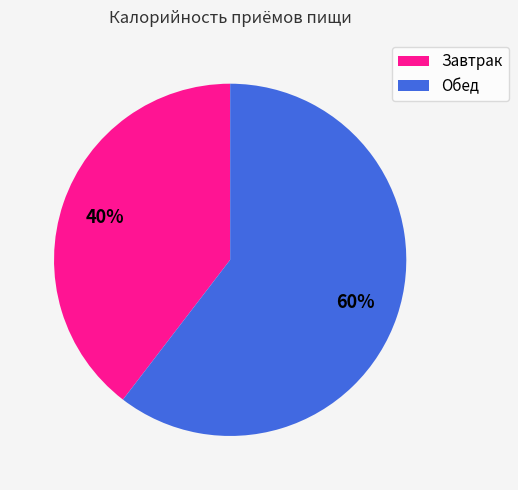

To the nearest percent, what is the combined percentage of Обед and Завтрак?

100%